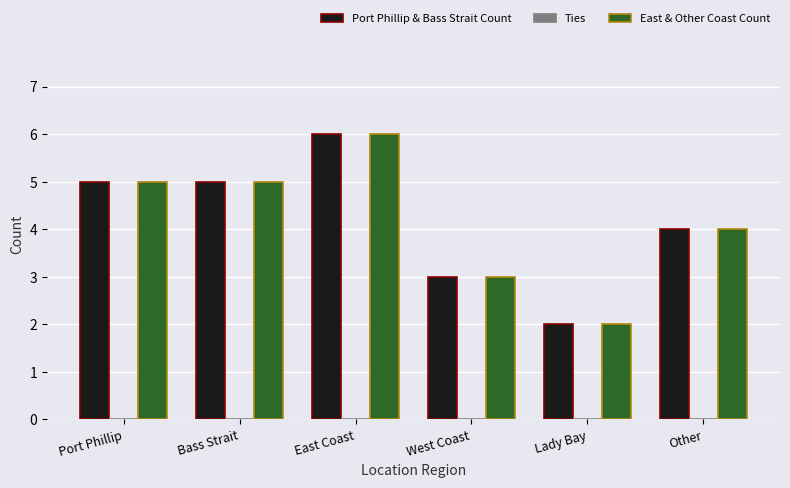

Is the value of East & Other Coast Count at Other greater than the value of Port Phillip & Bass Strait Count at West Coast?

Yes